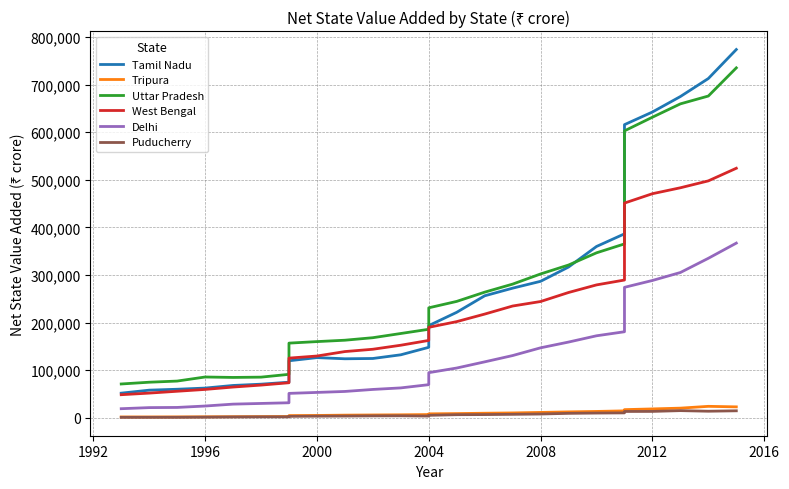

Which series has the largest total across all categories?

Uttar Pradesh